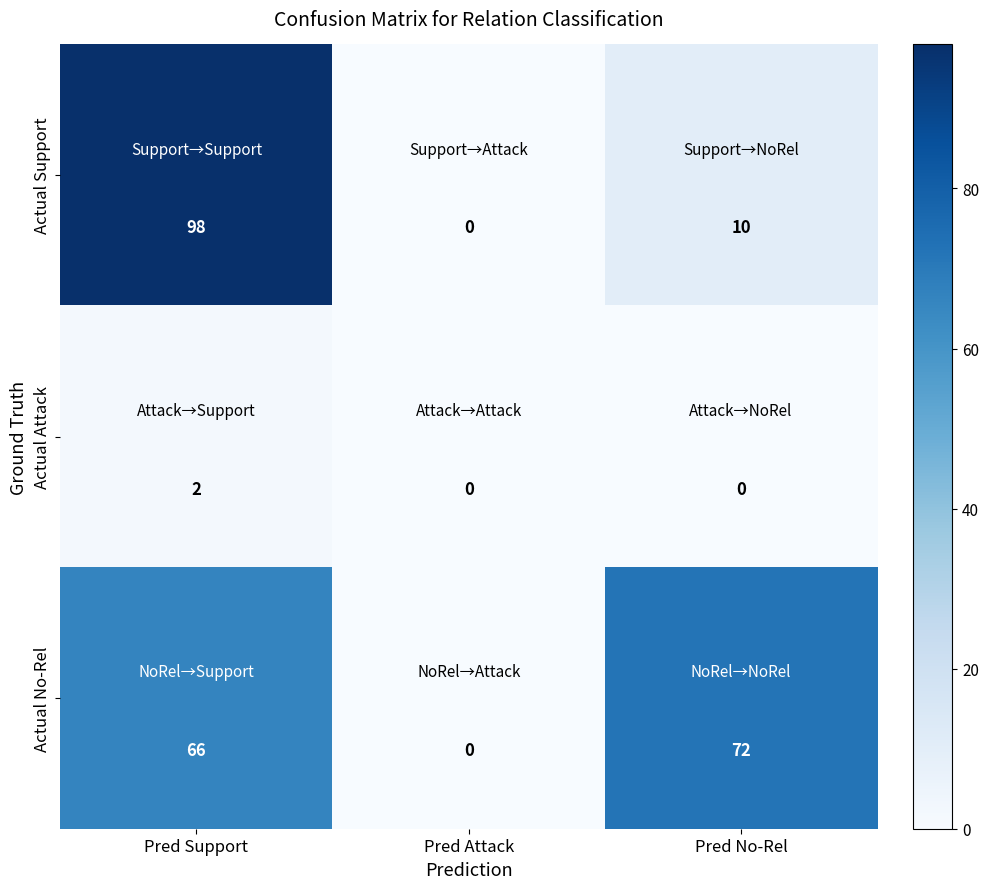

At which category is the sum across all series the highest?

Pred Support